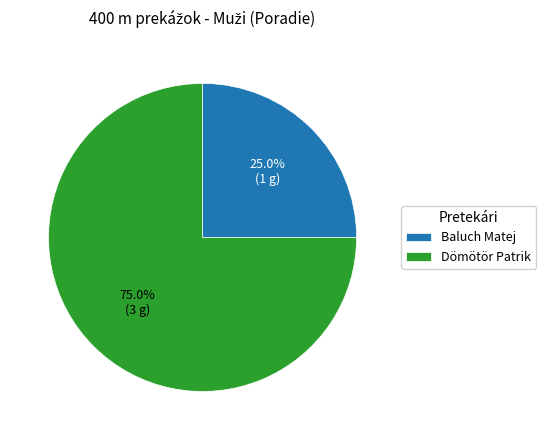

Is the sum of Dömötör Patrik and Baluch Matej greater than half?

Yes